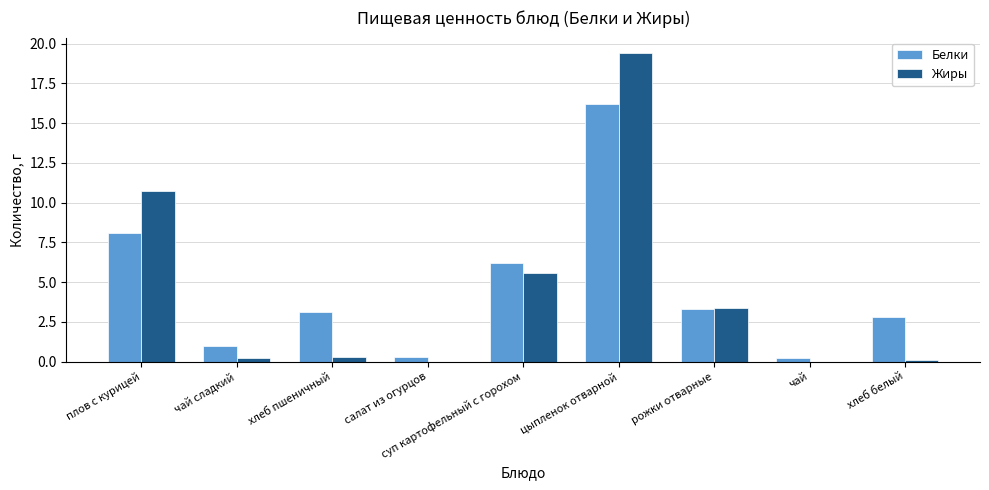

What is the total value across all series at суп картофельный с горохом?

11.8